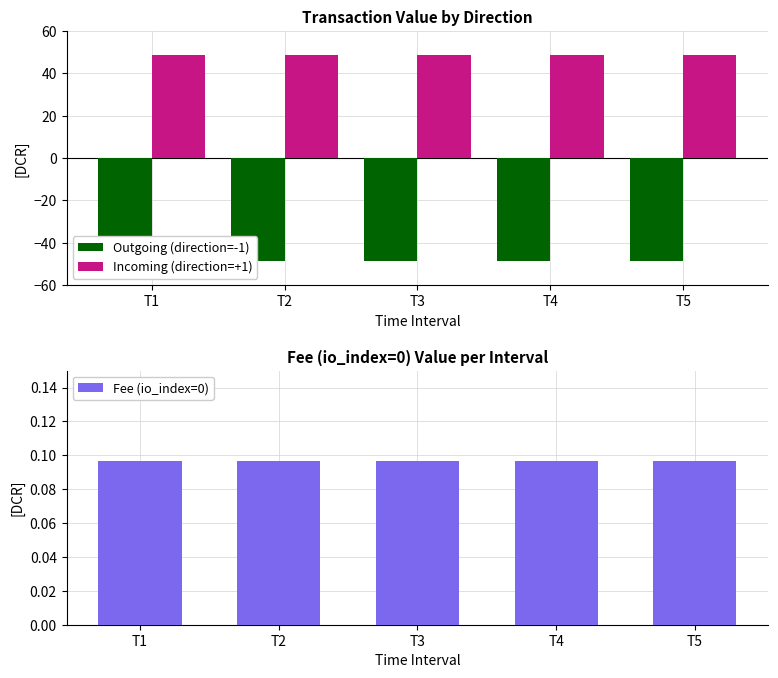

What is the spread (max minus min) of values at T5?

97.6